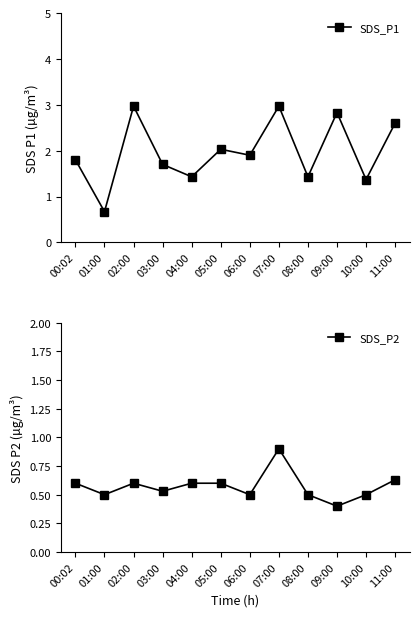

What are all the series names shown in the legend?

SDS_P1, SDS_P2